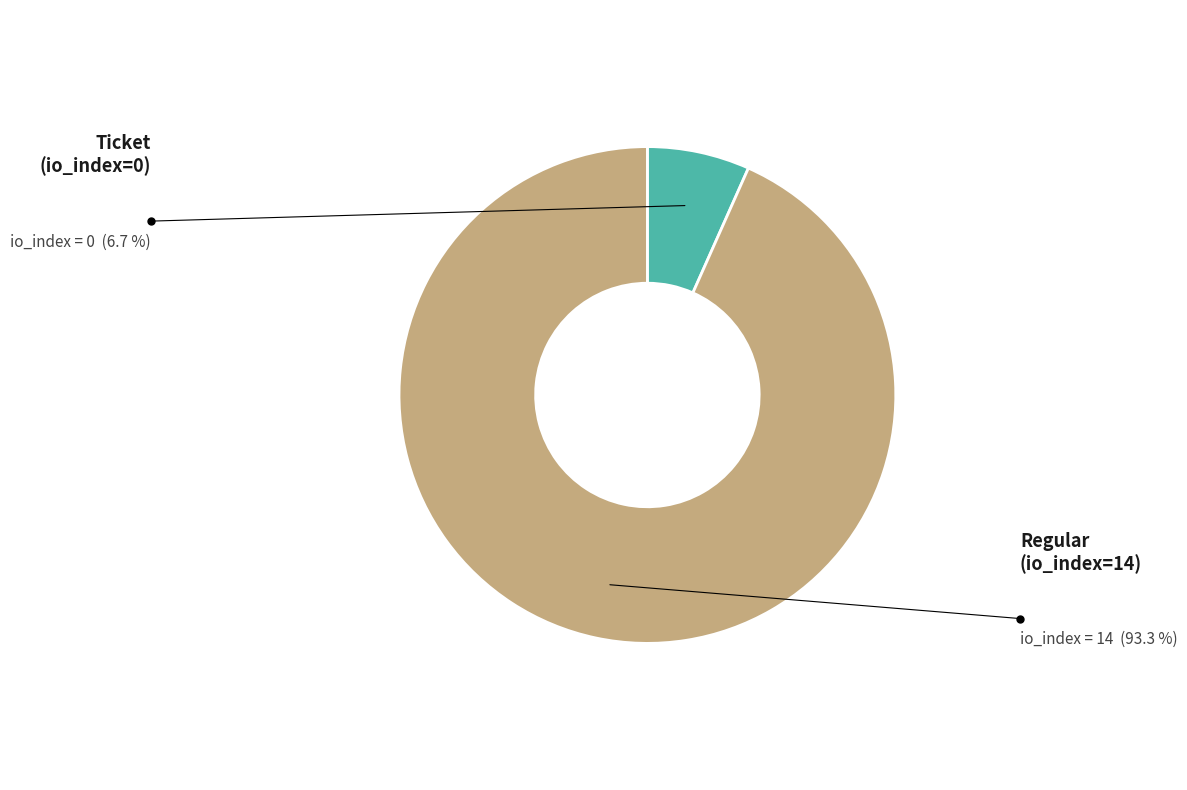

How many segments does this pie chart have?

2